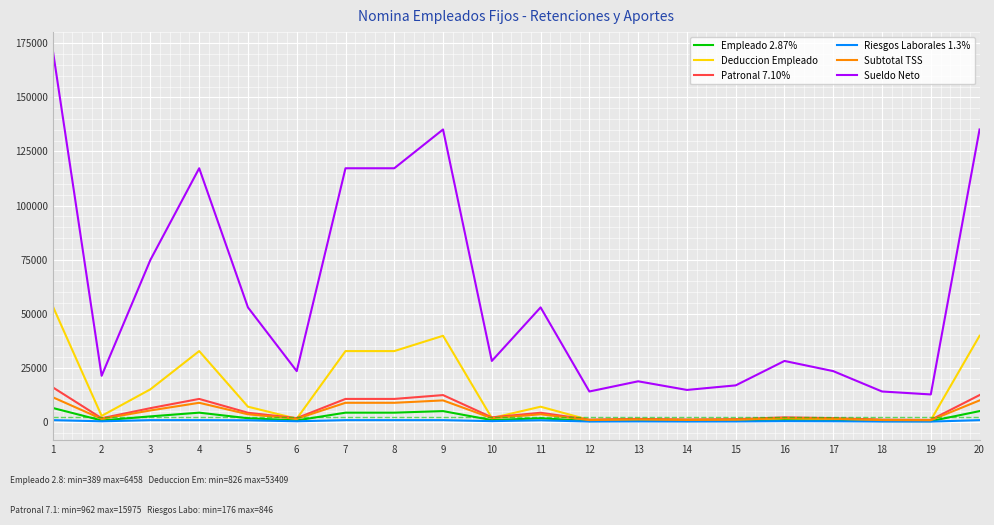

Which series has the largest total across all categories?

Sueldo Neto